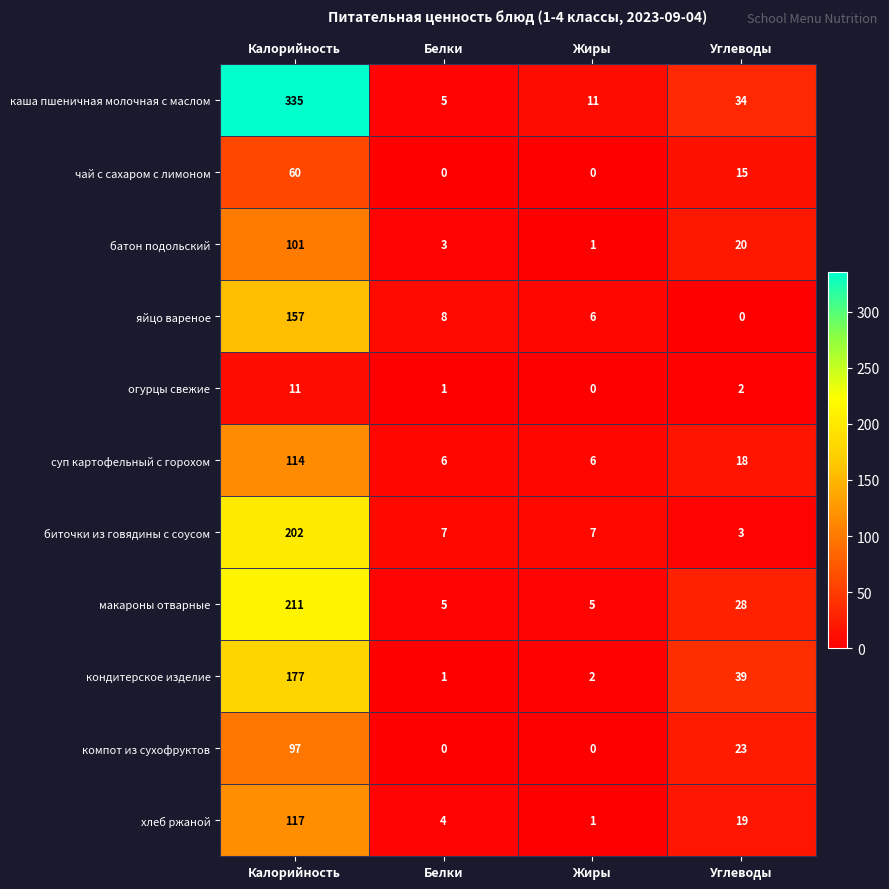

What is the sum of the макароны отварные values at Калорийность and Белки?

216